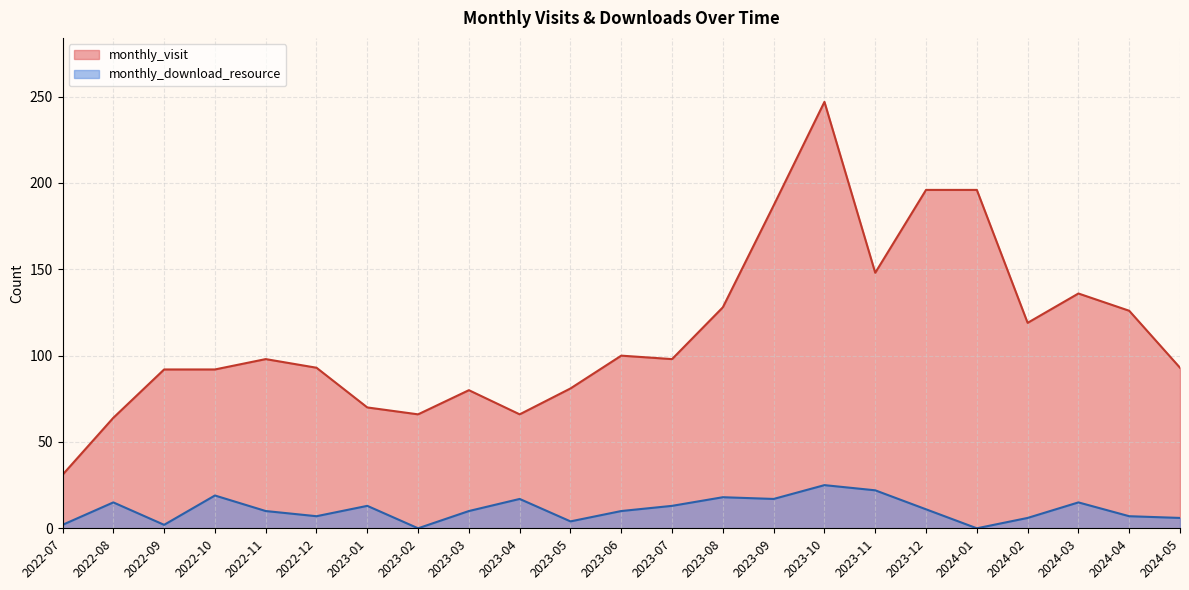

How many interior local peaks does the monthly_download_resource series have?

7